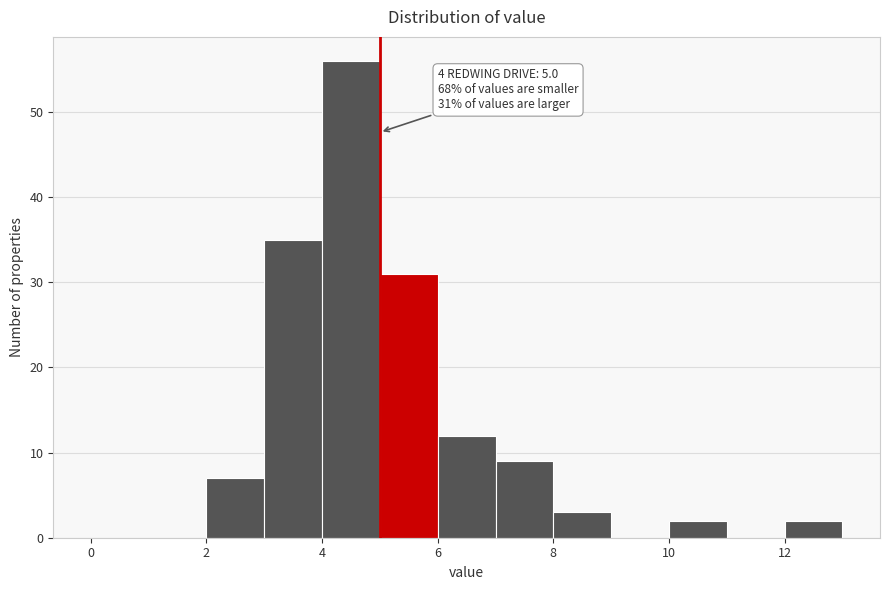

Over which range of the x-axis is the bar tallest?

4 to 5